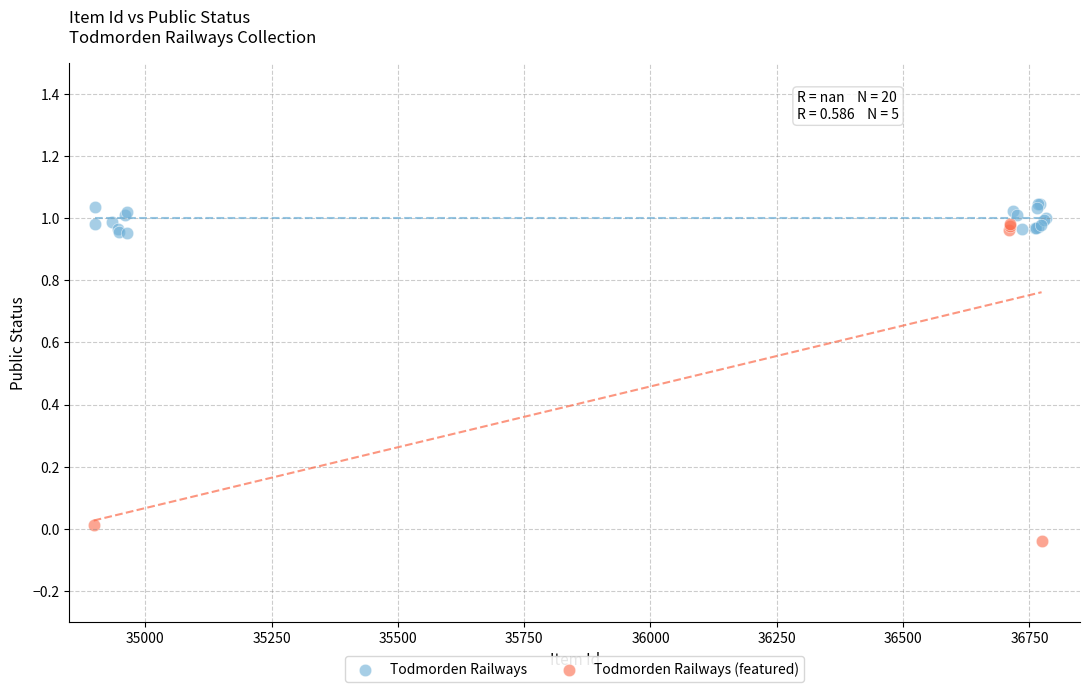

Which series has the largest Y range (max minus min)?

Todmorden Railways (featured)